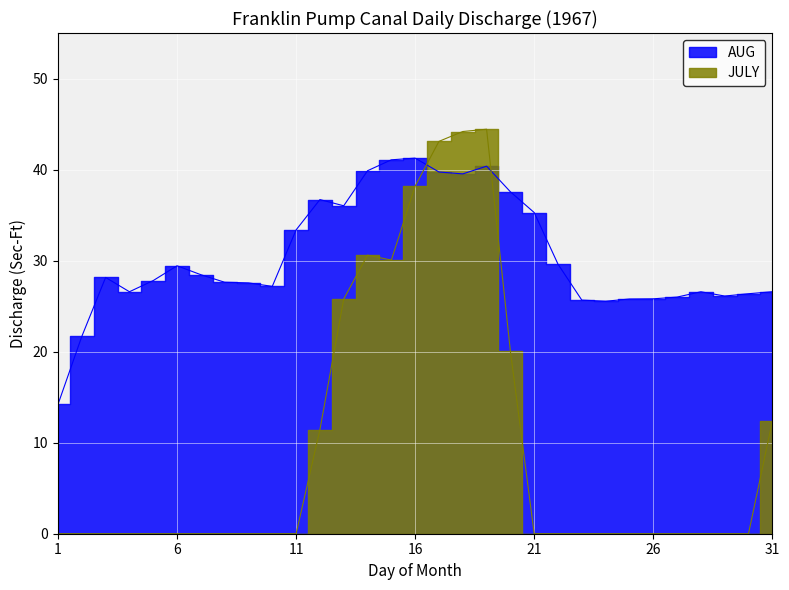

Reading left to right, transcribe all the data shown in this chart.

JULY: 1=0.0	2=0.0	3=0.0	4=0.0	5=0.0	6=0.0	7=0.0	8=0.0	9=0.0	10=0.0	11=0.0	12=11.4	13=25.8	14=30.6	15=30.1	16=38.2	17=43.1	18=44.2	19=44.4	20=20.0	21=0.0	22=0.0	23=0.0	24=0.0	25=0.0	26=0.0	27=0.0	28=0.0	29=0.0	30=0.0	31=12.4
AUG: 1=14.2	2=21.7	3=28.2	4=26.6	5=27.8	6=29.4	7=28.5	8=27.6	9=27.6	10=27.2	11=33.4	12=36.7	13=36.0	14=39.9	15=41.1	16=41.3	17=39.7	18=39.5	19=40.4	20=37.6	21=35.3	22=29.6	23=25.7	24=25.5	25=25.8	26=25.8	27=26.0	28=26.6	29=26.1	30=26.4	31=26.6